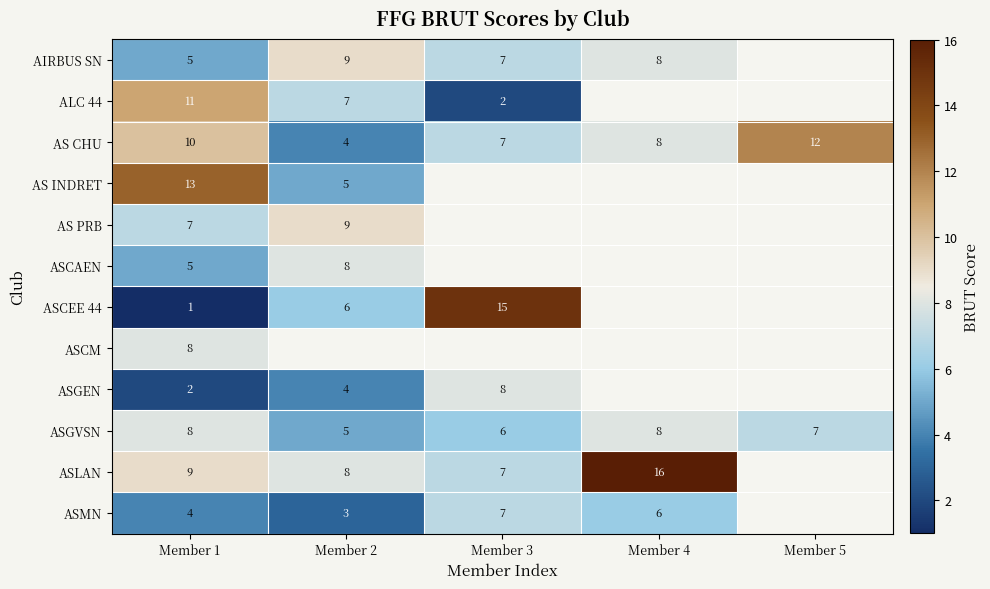

What is the spread (max minus min) of values at Member 1?

12